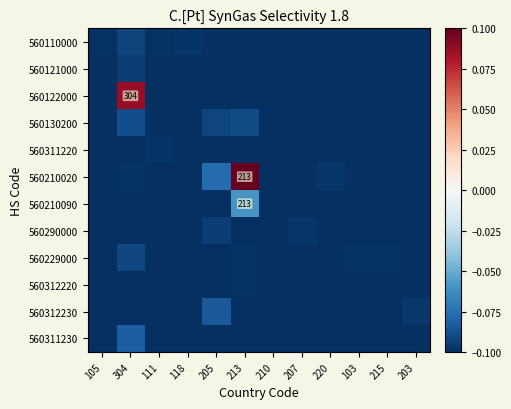

Is the value of 560312230 at 203 greater than the value of 560229000 at 111?

Yes